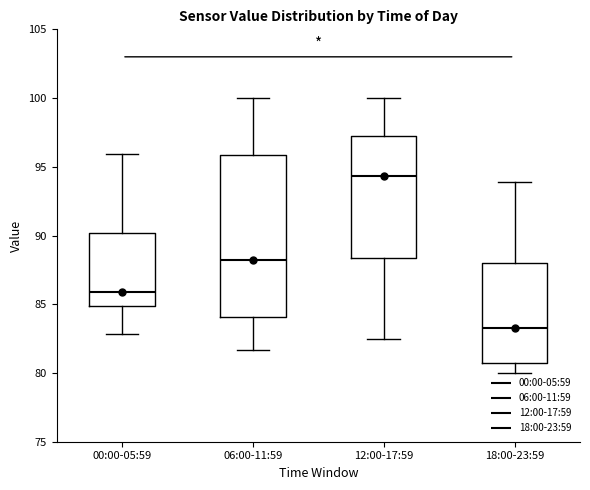

Reading left to right, read every box against the y-axis: the position of its median line, the range the box covers, and the ends of its whiskers. The values are not printed on the chart, so give them approximately, as read against the axis.

00:00-05:59: median 86.0, box 85.0 to 90.0, whiskers 83.0 to 96.0
06:00-11:59: median 88.0, box 84.0 to 96.0, whiskers 81.5 to 100.0
12:00-17:59: median 94.5, box 88.5 to 97.5, whiskers 82.5 to 100.0
18:00-23:59: median 83.5, box 80.5 to 88.0, whiskers 80.0 to 94.0